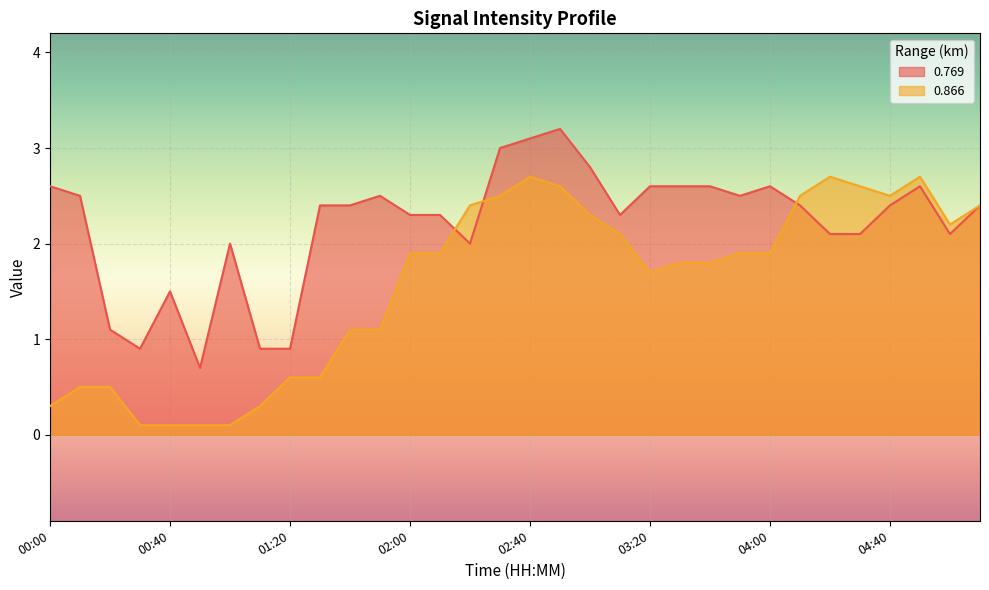

How many data points in 0.769 are above 2?

24